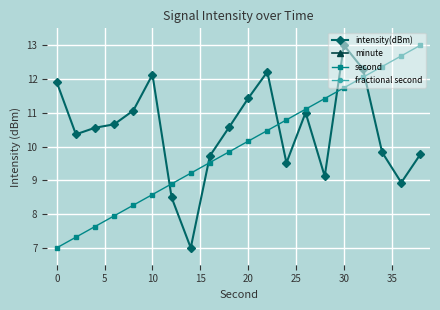

What is the highest value of the second series?

13.0